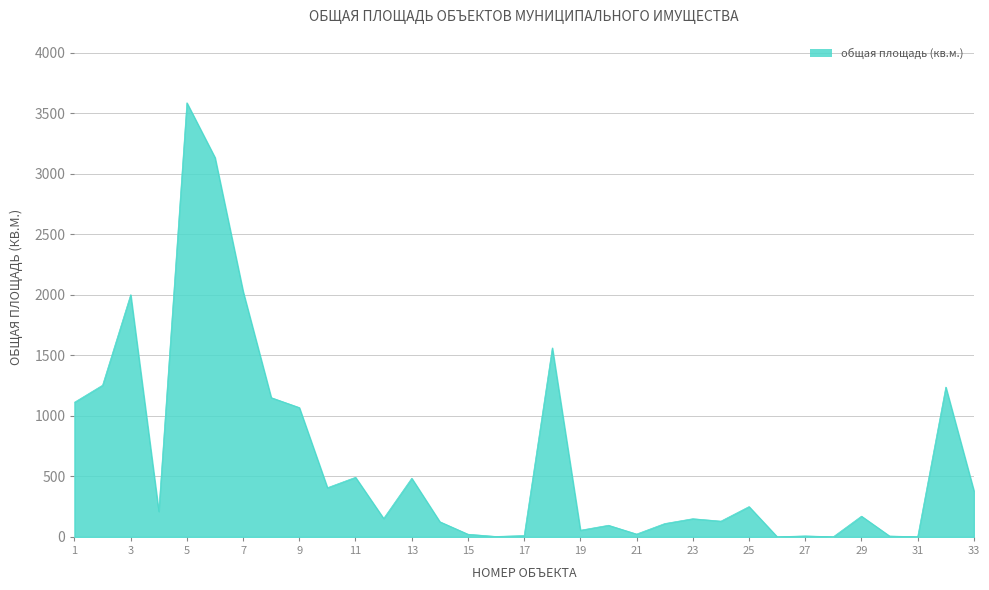

What is the maximum value shown in the chart?

3585.0